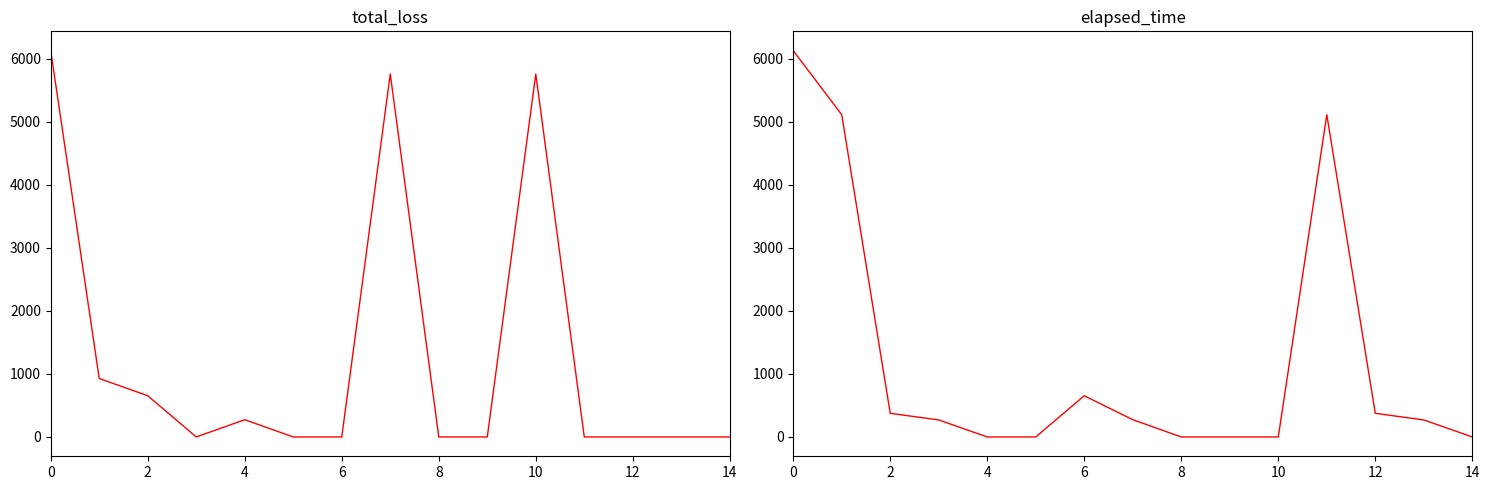

True or false: elapsed_time and total_loss intersect in this chart.

True